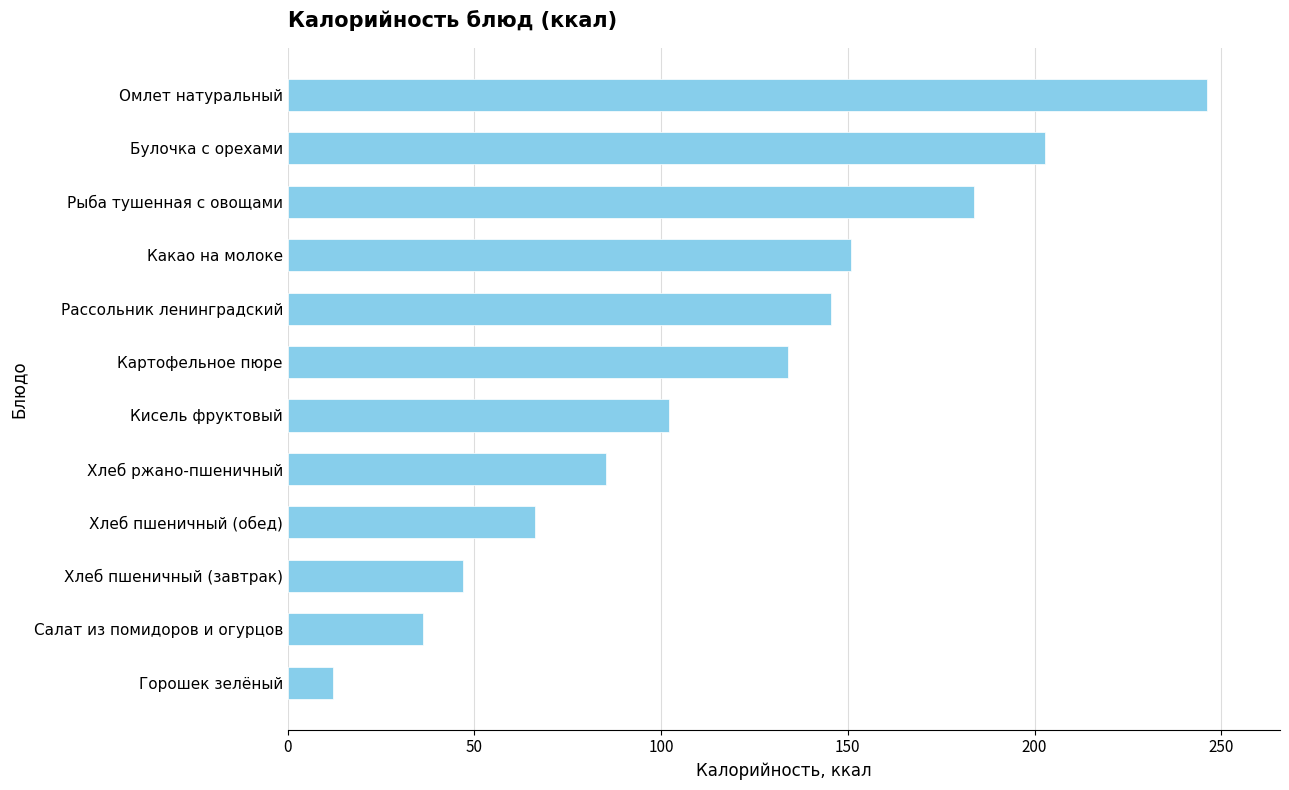

The chart shows a value of 133.9 at Картофельное пюре. True or false?

True